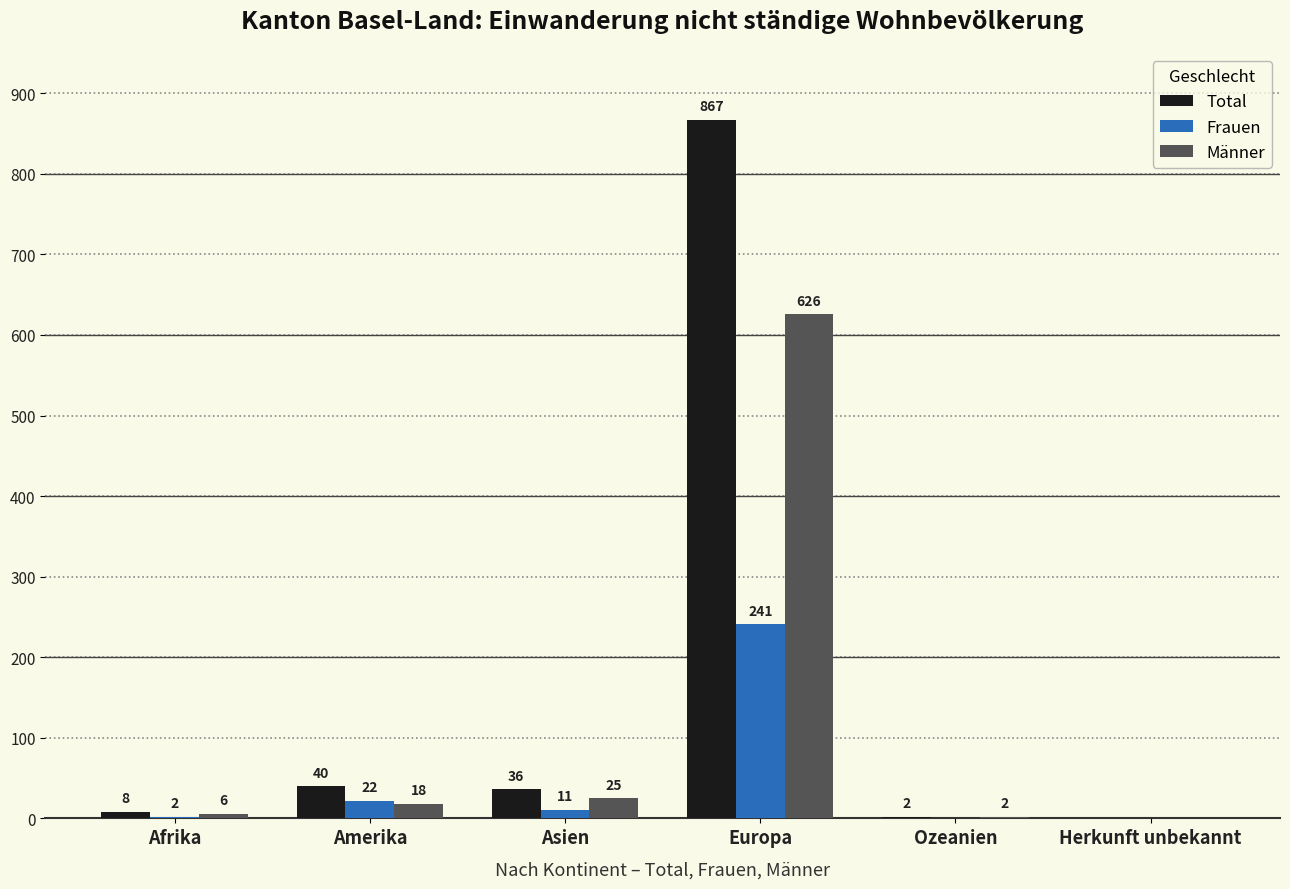

What is the sum of all Total values?

953